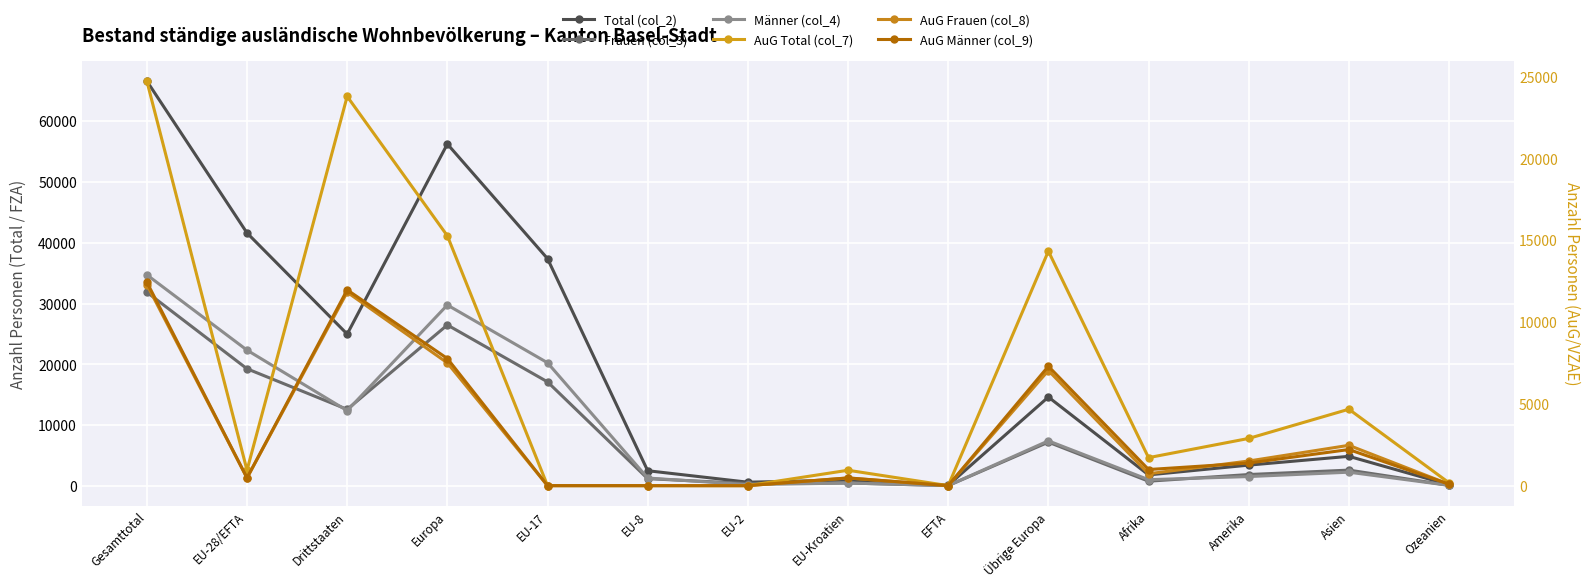

Which label corresponds to the largest value in the chart?

Gesamttotal